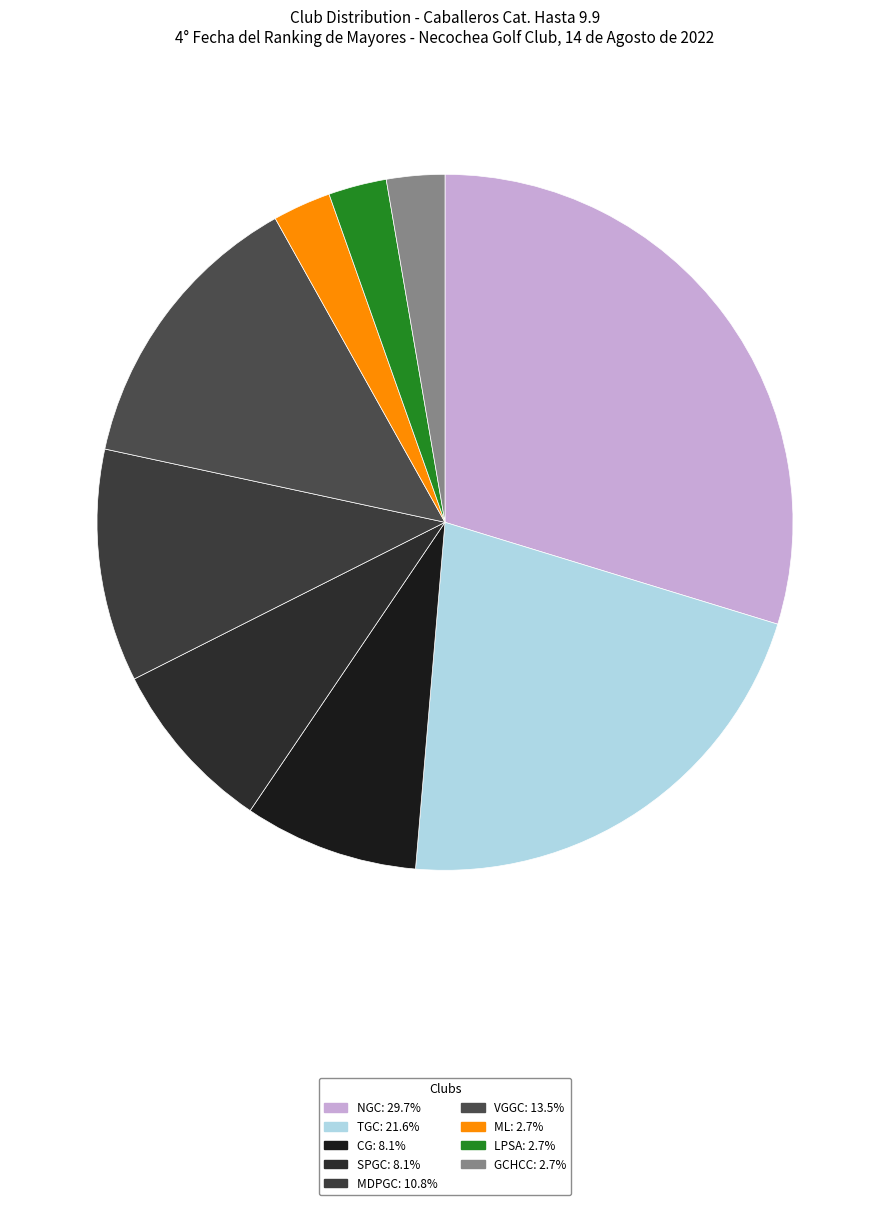

Rank the categories by value from highest to lowest.

NGC, TGC, VGGC, MDPGC, CG, SPGC, ML, LPSA, GCHCC